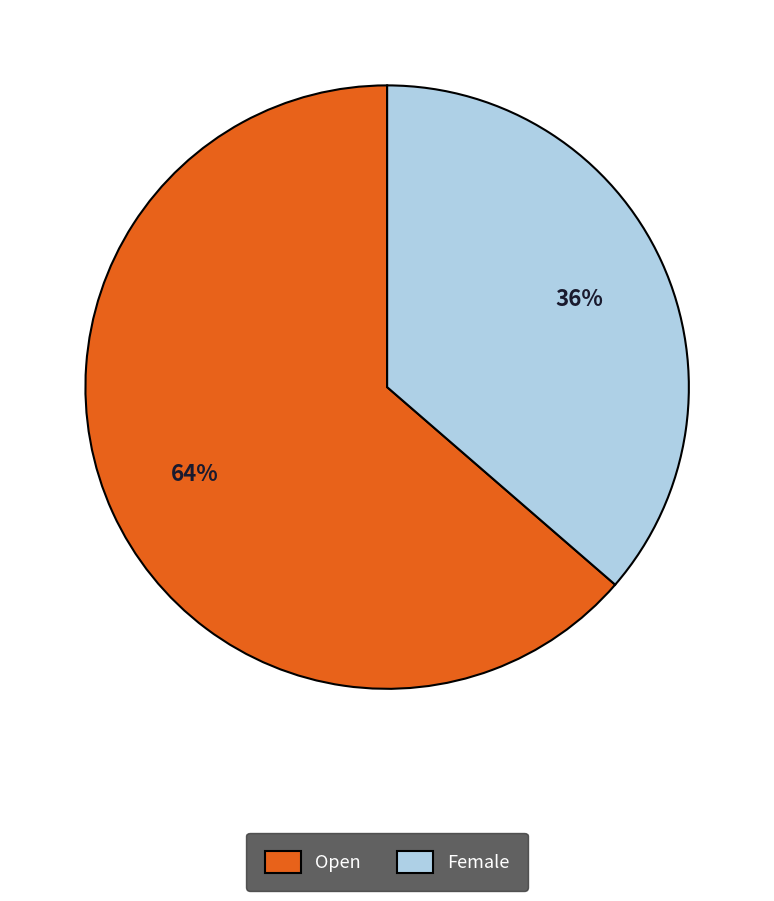

Between Open and Female, which is larger?

Open